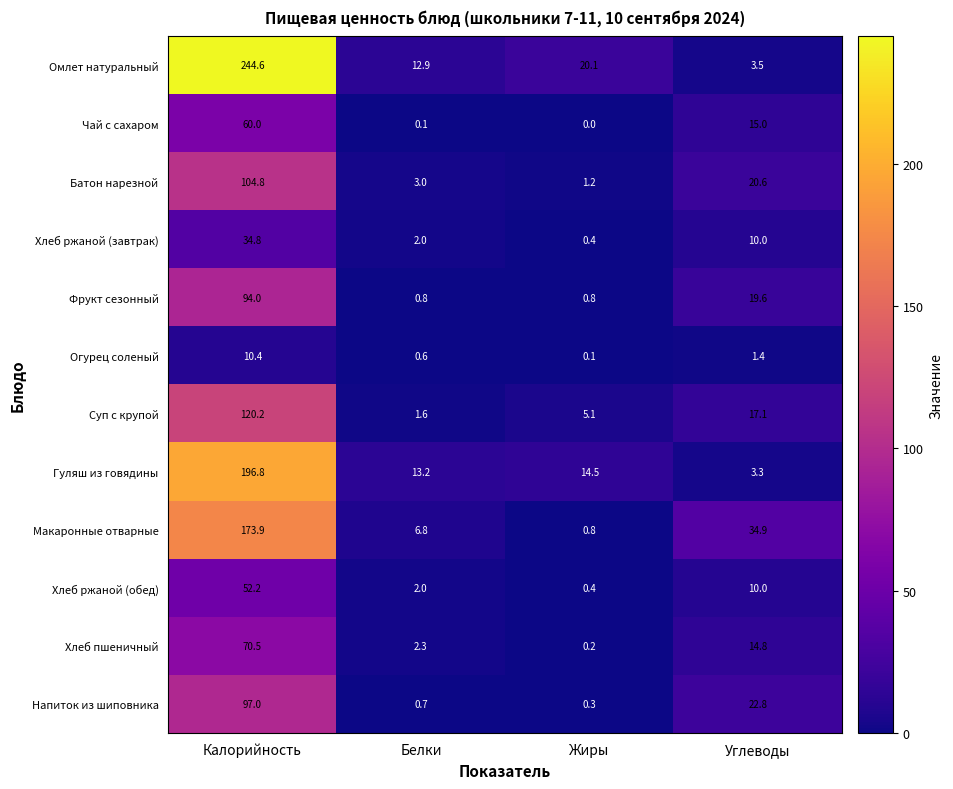

At how many categories does at least one series exceed 206?

1